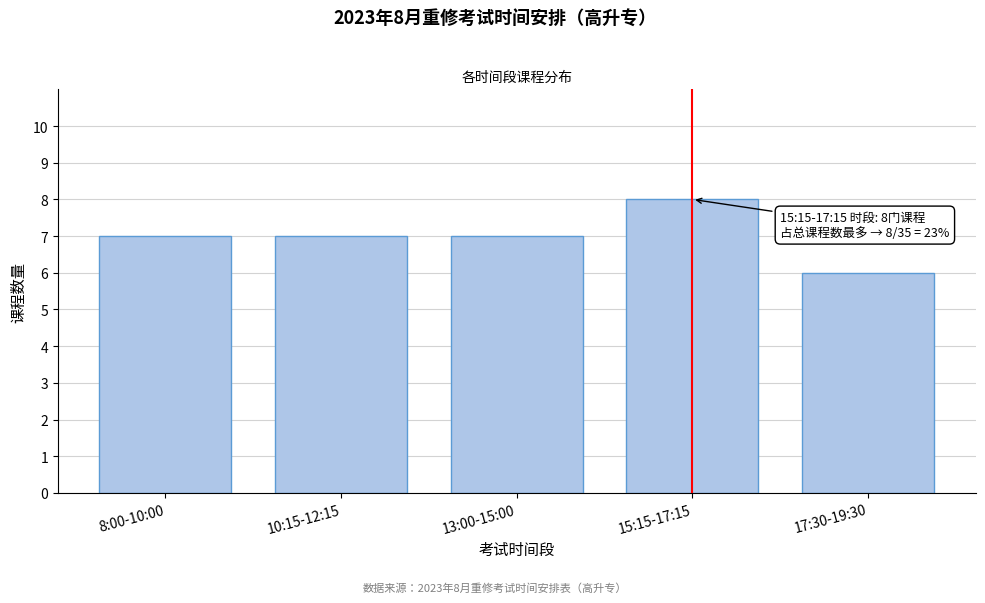

Reading left to right, what are all the values shown in this chart?

7	7	7	8	6